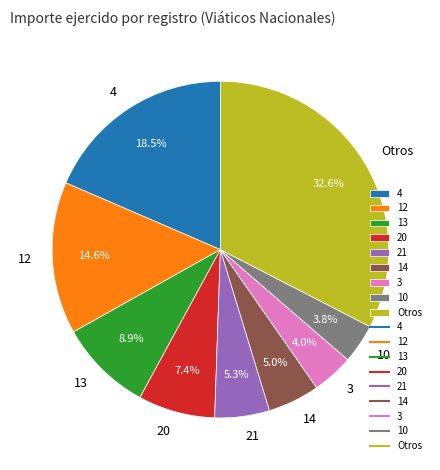

Which has a higher value, 4 or 13?

4